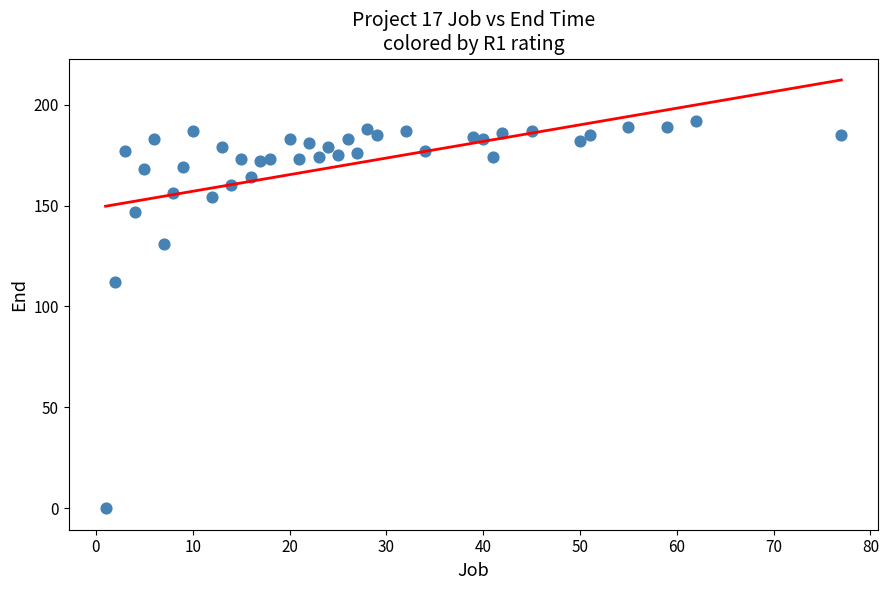

What Y value in the scatter plot is closest to 96?

112